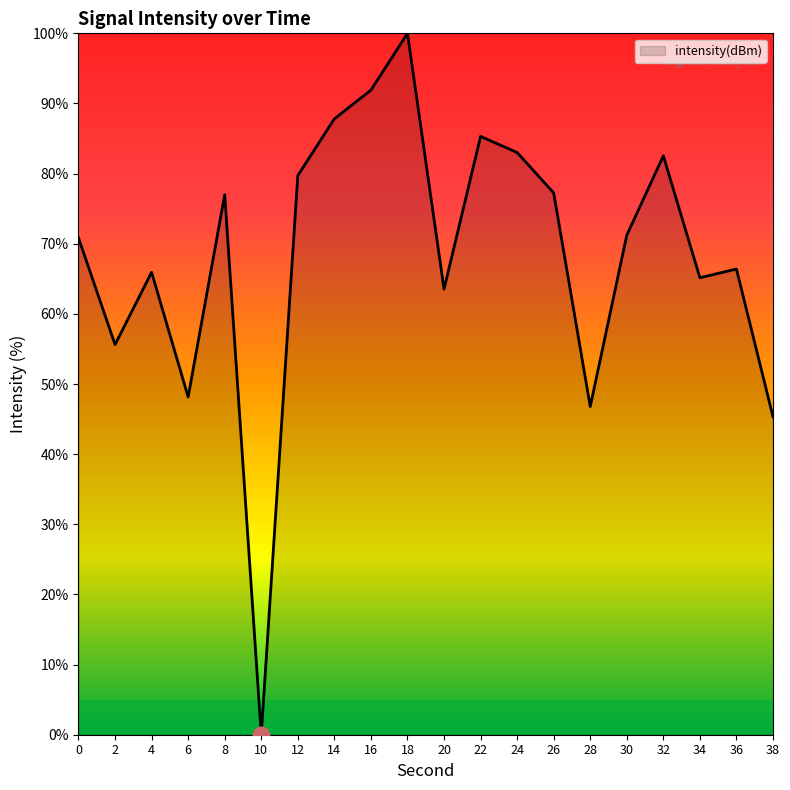

How many lines are shown in the chart?

1